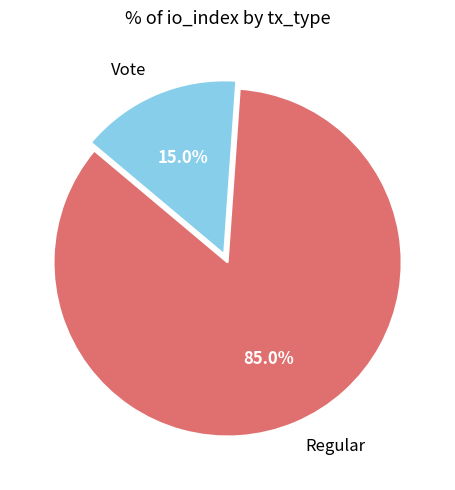

What is the smallest slice in the pie chart?

Vote